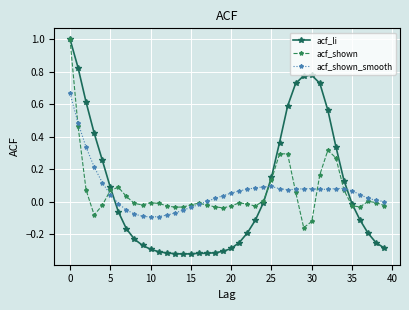

What is the maximum value for acf_li?

1.0